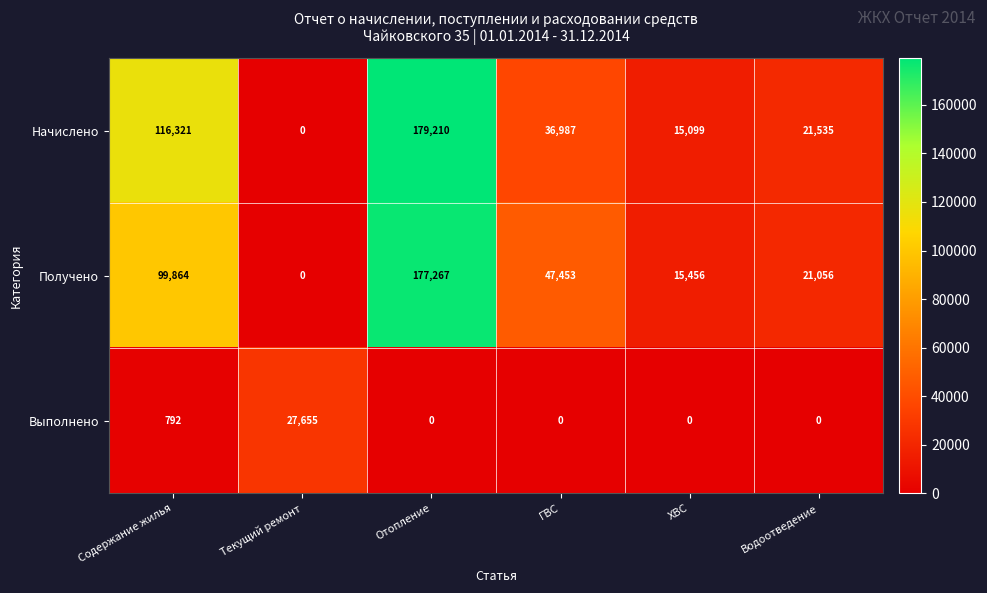

Is it true that Выполнено equals 0 at ХВС?

True